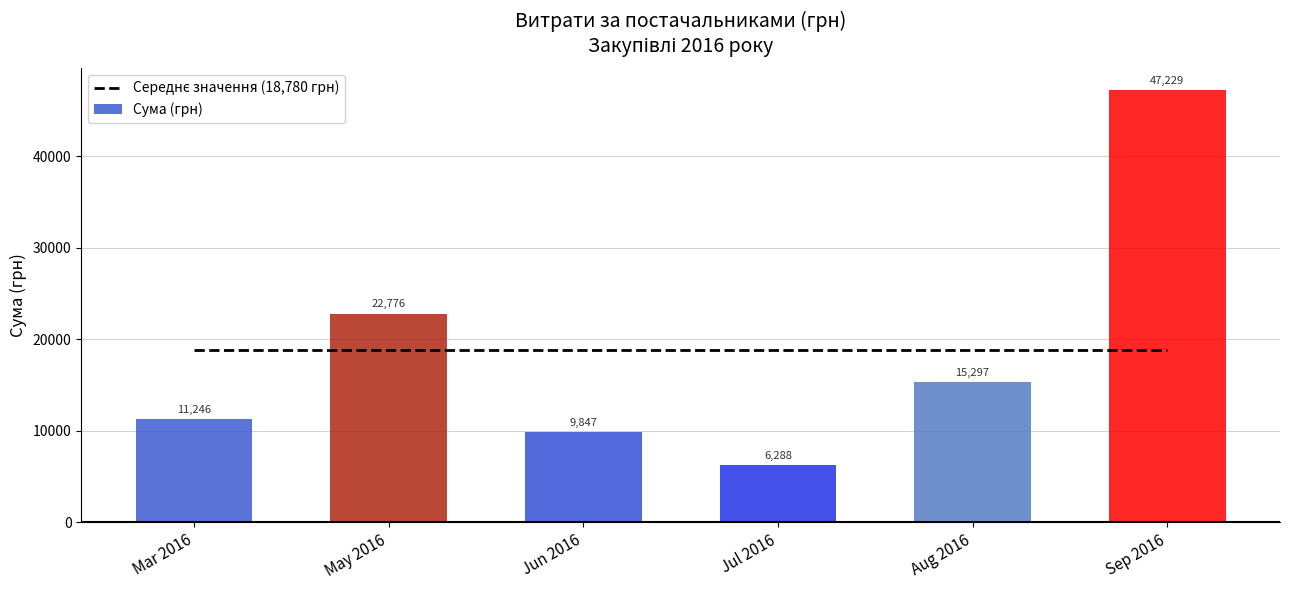

What is the spread (max minus min) of values at Jul 2016?

12491.9